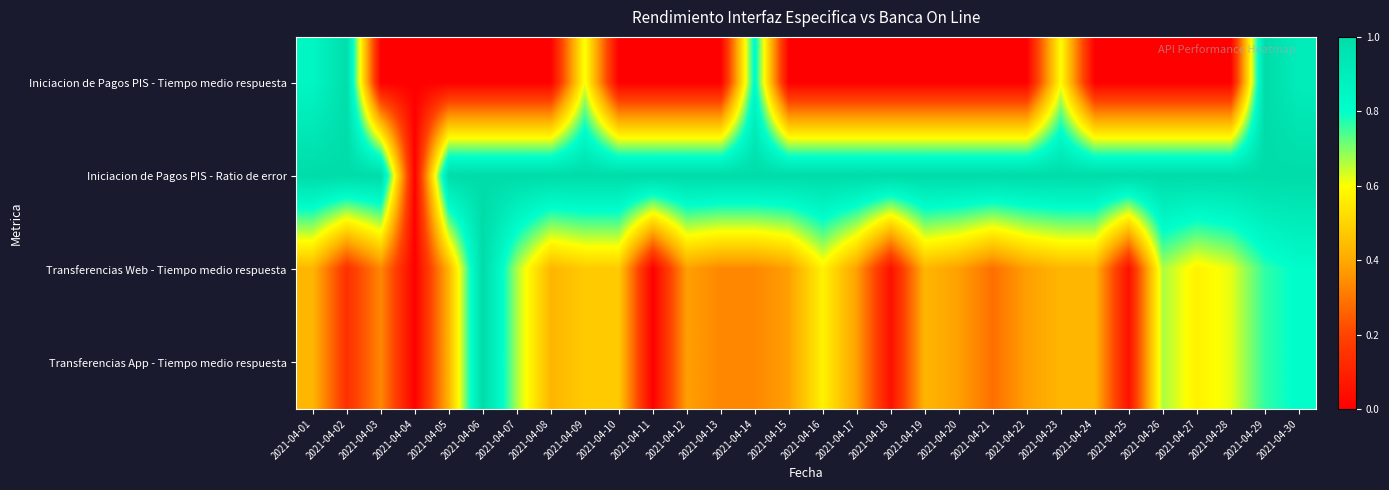

Reading left to right, what are all the values shown in this chart?

Iniciacion de Pagos PIS - Tiempo medio respuesta: 2021-04-01=0.8	2021-04-02=1.0	2021-04-03=0.0	2021-04-04=0.0	2021-04-05=0.0	2021-04-06=0.0	2021-04-07=0.0	2021-04-08=0.0	2021-04-09=0.6	2021-04-10=0.0	2021-04-11=0.0	2021-04-12=0.0	2021-04-13=0.0	2021-04-14=0.8	2021-04-15=0.0	2021-04-16=0.0	2021-04-17=0.0	2021-04-18=0.0	2021-04-19=0.0	2021-04-20=0.0	2021-04-21=0.0	2021-04-22=0.0	2021-04-23=0.6	2021-04-24=0.0	2021-04-25=0.0	2021-04-26=0.0	2021-04-27=0.0	2021-04-28=0.0	2021-04-29=1.0	2021-04-30=0.9
Iniciacion de Pagos PIS - Ratio de error: 2021-04-01=1.0	2021-04-02=1.0	2021-04-03=1.0	2021-04-04=0.0	2021-04-05=1.0	2021-04-06=1.0	2021-04-07=1.0	2021-04-08=1.0	2021-04-09=1.0	2021-04-10=1.0	2021-04-11=1.0	2021-04-12=1.0	2021-04-13=1.0	2021-04-14=1.0	2021-04-15=1.0	2021-04-16=1.0	2021-04-17=1.0	2021-04-18=1.0	2021-04-19=1.0	2021-04-20=1.0	2021-04-21=1.0	2021-04-22=1.0	2021-04-23=1.0	2021-04-24=1.0	2021-04-25=1.0	2021-04-26=1.0	2021-04-27=1.0	2021-04-28=1.0	2021-04-29=1.0	2021-04-30=1.0
Transferencias Web - Tiempo medio respuesta: 2021-04-01=0.4	2021-04-02=0.1	2021-04-03=0.3	2021-04-04=0.0	2021-04-05=0.4	2021-04-06=1.0	2021-04-07=0.7	2021-04-08=0.4	2021-04-09=0.5	2021-04-10=0.5	2021-04-11=0.0	2021-04-12=0.4	2021-04-13=0.3	2021-04-14=0.3	2021-04-15=0.4	2021-04-16=0.6	2021-04-17=0.4	2021-04-18=0.0	2021-04-19=0.4	2021-04-20=0.4	2021-04-21=0.3	2021-04-22=0.4	2021-04-23=0.4	2021-04-24=0.4	2021-04-25=0.0	2021-04-26=0.7	2021-04-27=0.6	2021-04-28=0.6	2021-04-29=0.8	2021-04-30=0.8
Transferencias App - Tiempo medio respuesta: 2021-04-01=0.4	2021-04-02=0.1	2021-04-03=0.3	2021-04-04=0.0	2021-04-05=0.4	2021-04-06=1.0	2021-04-07=0.7	2021-04-08=0.4	2021-04-09=0.5	2021-04-10=0.5	2021-04-11=0.0	2021-04-12=0.4	2021-04-13=0.3	2021-04-14=0.3	2021-04-15=0.4	2021-04-16=0.6	2021-04-17=0.4	2021-04-18=0.0	2021-04-19=0.4	2021-04-20=0.4	2021-04-21=0.3	2021-04-22=0.4	2021-04-23=0.4	2021-04-24=0.4	2021-04-25=0.0	2021-04-26=0.7	2021-04-27=0.6	2021-04-28=0.6	2021-04-29=0.8	2021-04-30=0.8